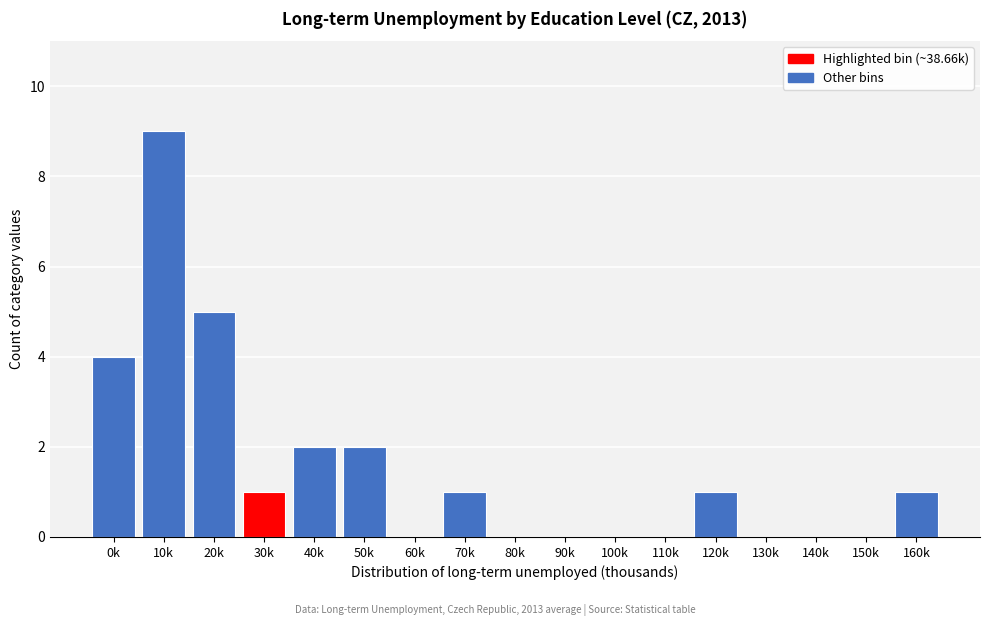

Reading left to right, list all the values displayed in this chart.

0k=4	10k=9	20k=5	30k=1	40k=2	50k=2	60k=0	70k=1	80k=0	90k=0	100k=0	110k=0	120k=1	130k=0	140k=0	150k=0	160k=1